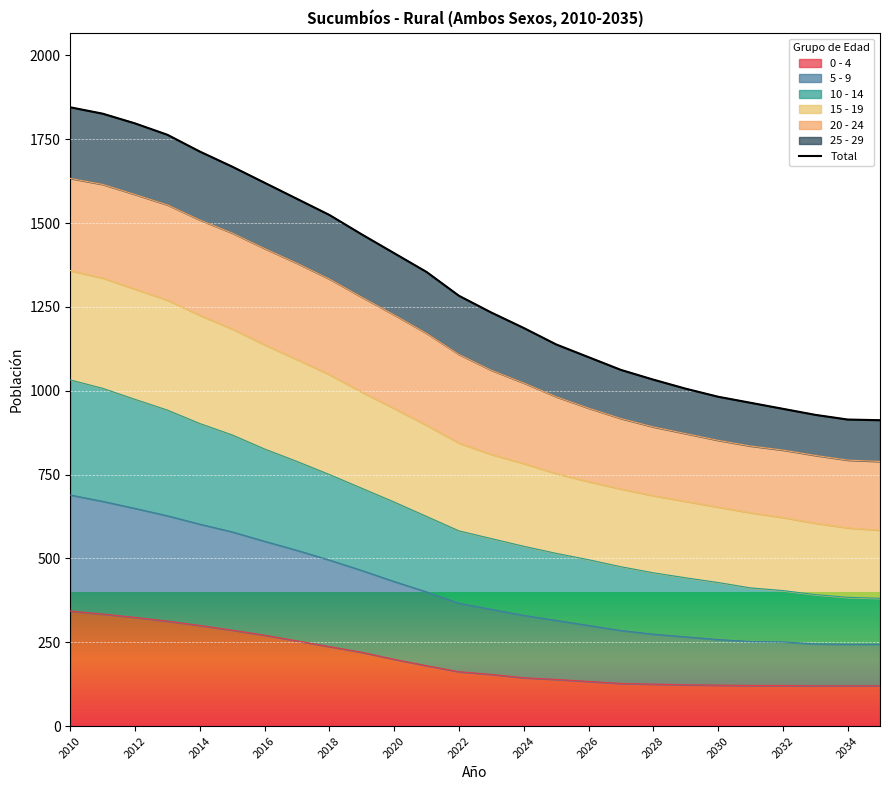

Does the chart display data point markers on the line(s)?

No